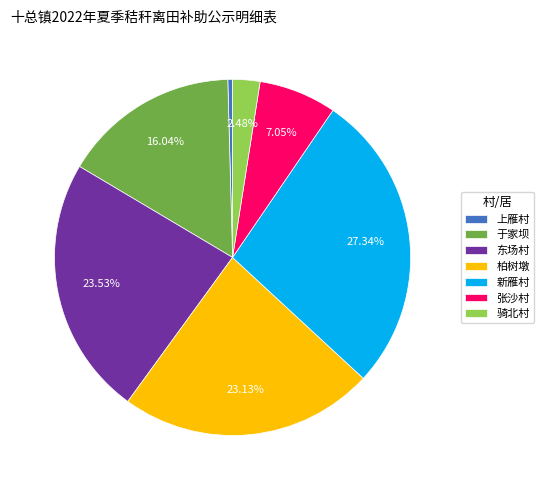

Is it true that 张沙村 is 1% of the pie?

False